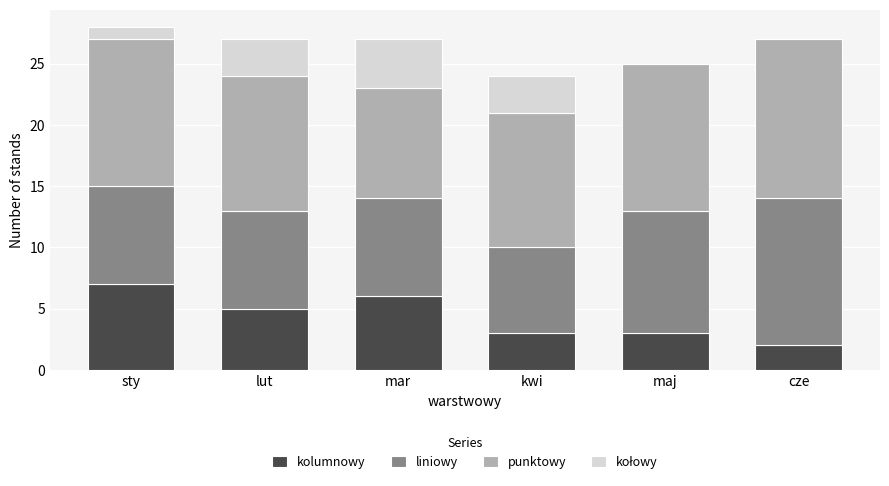

Read the kolumnowy value at kwi.

3